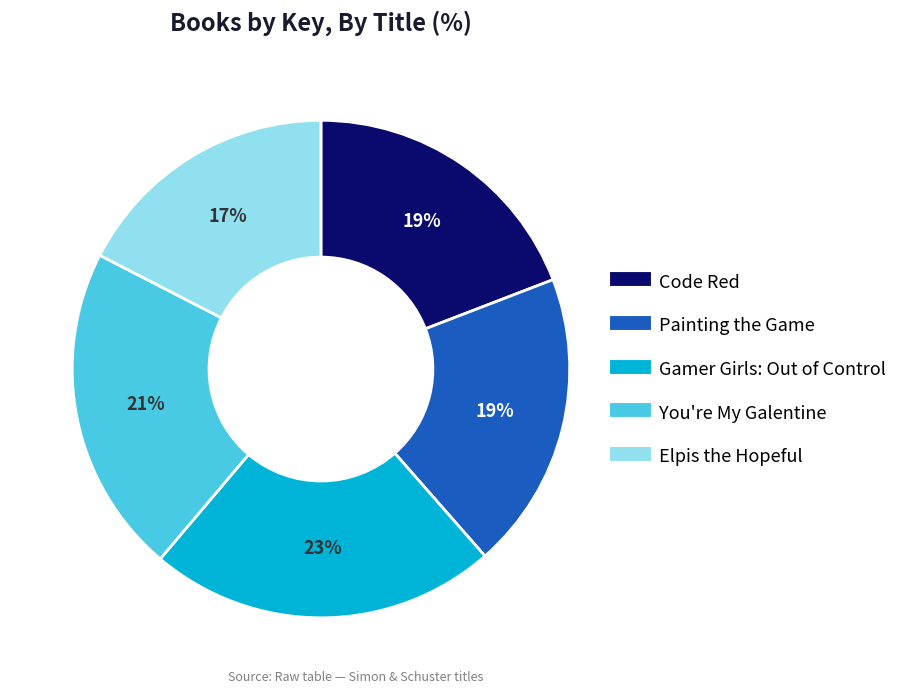

Count the number of slices in the pie.

5